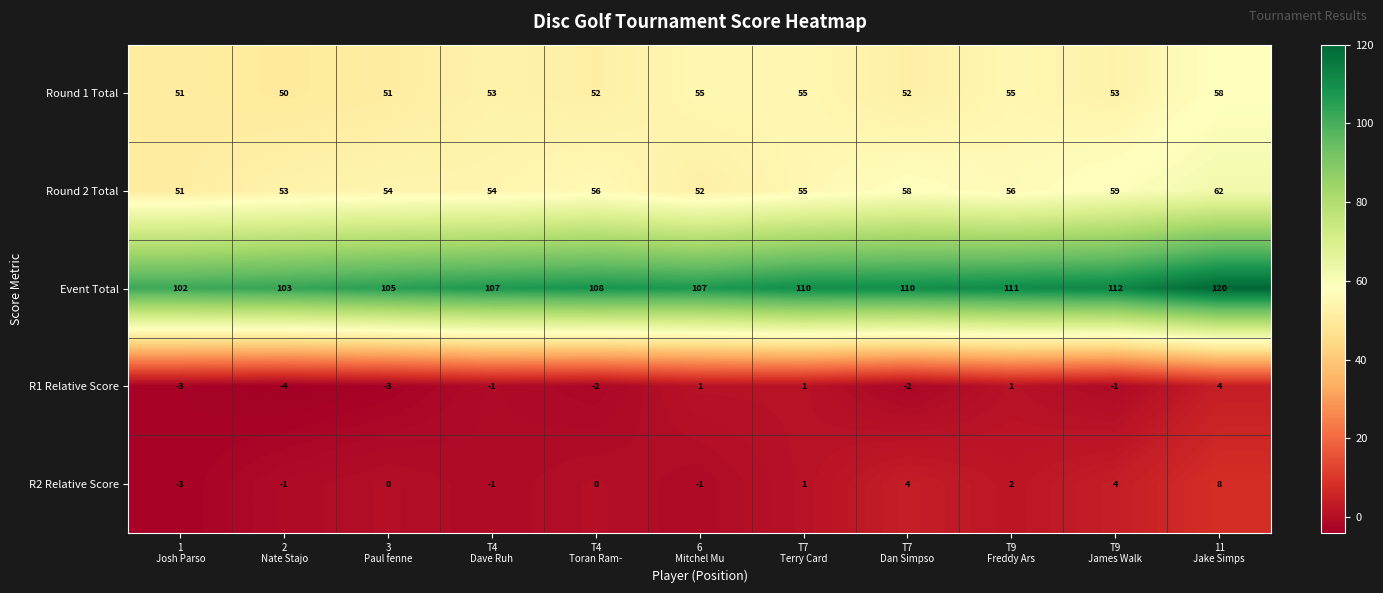

What is the minimum value for Event Total?

102